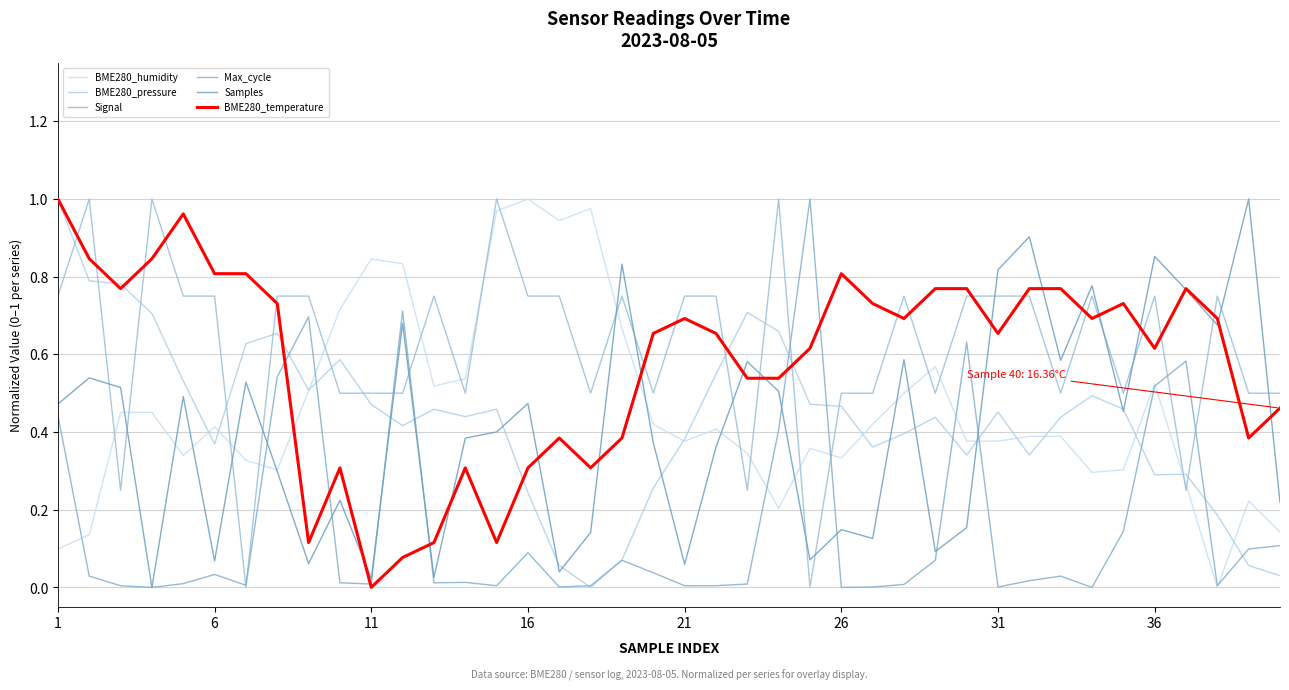

Does the chart display data point markers on the line(s)?

No